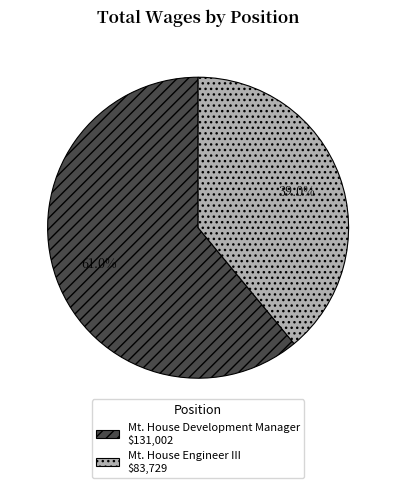

Which category has the biggest portion of the pie?

Mt. House Development Manager